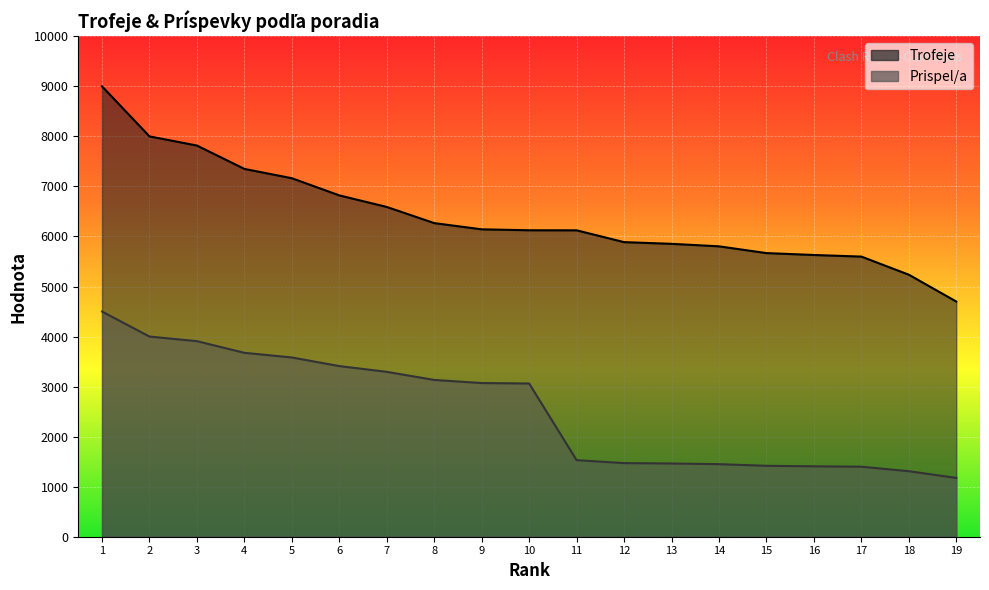

How many lines are shown in the chart?

2